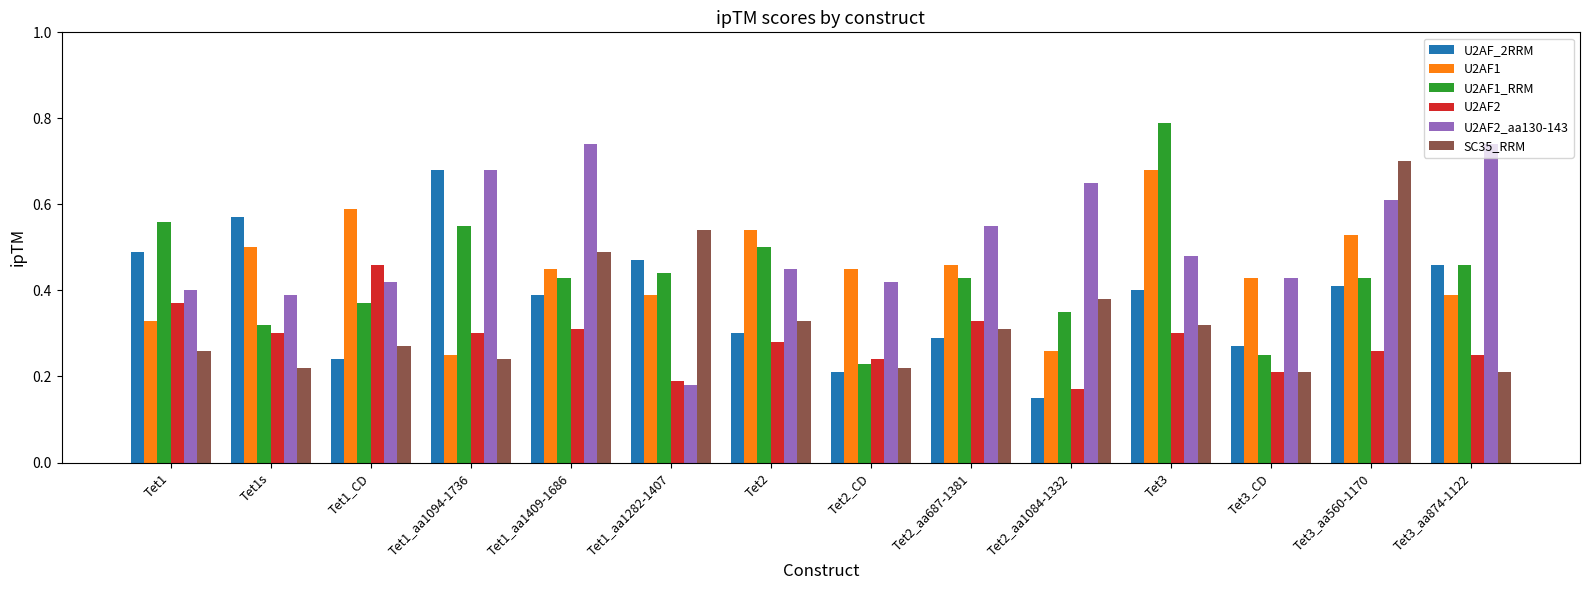

What is the sum of all U2AF_2RRM values?

5.3